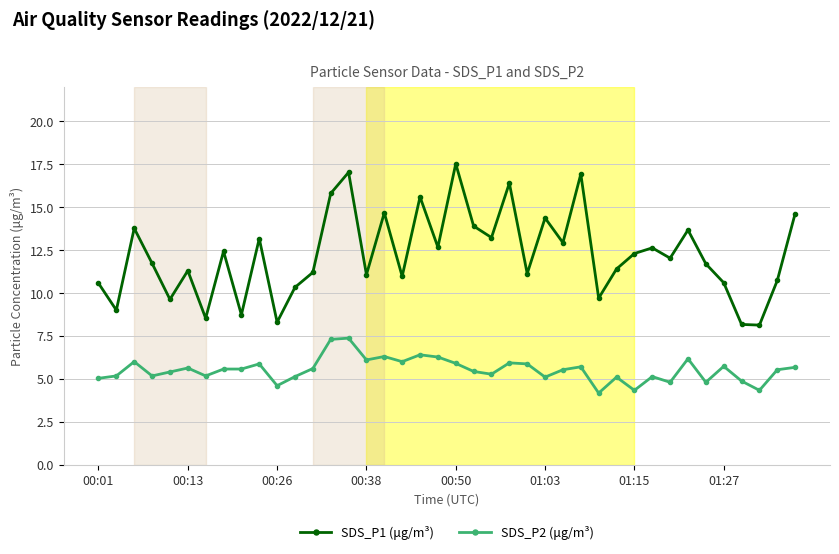

List the series in order of their overall mean, highest first.

SDS_P1 (μg/m³), SDS_P2 (μg/m³)